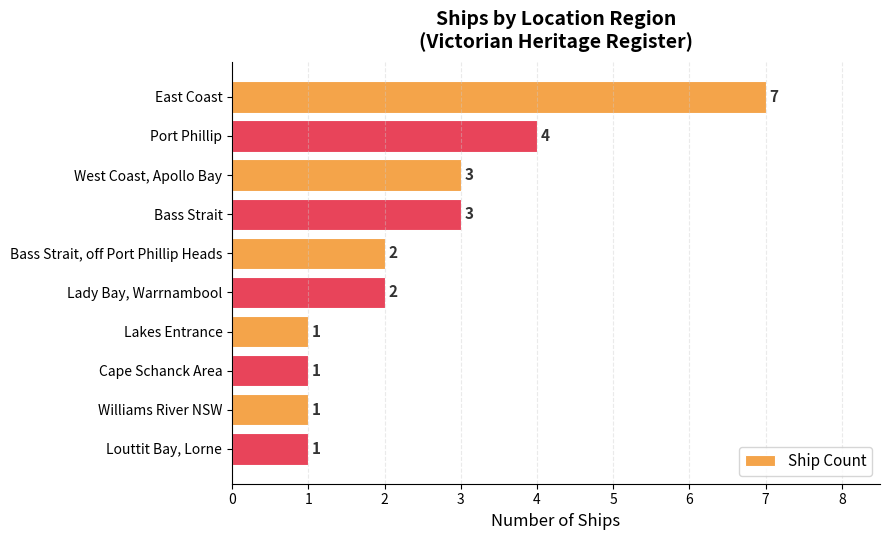

What is the ratio of the value at West Coast, Apollo Bay to the value at Bass Strait?

1.0